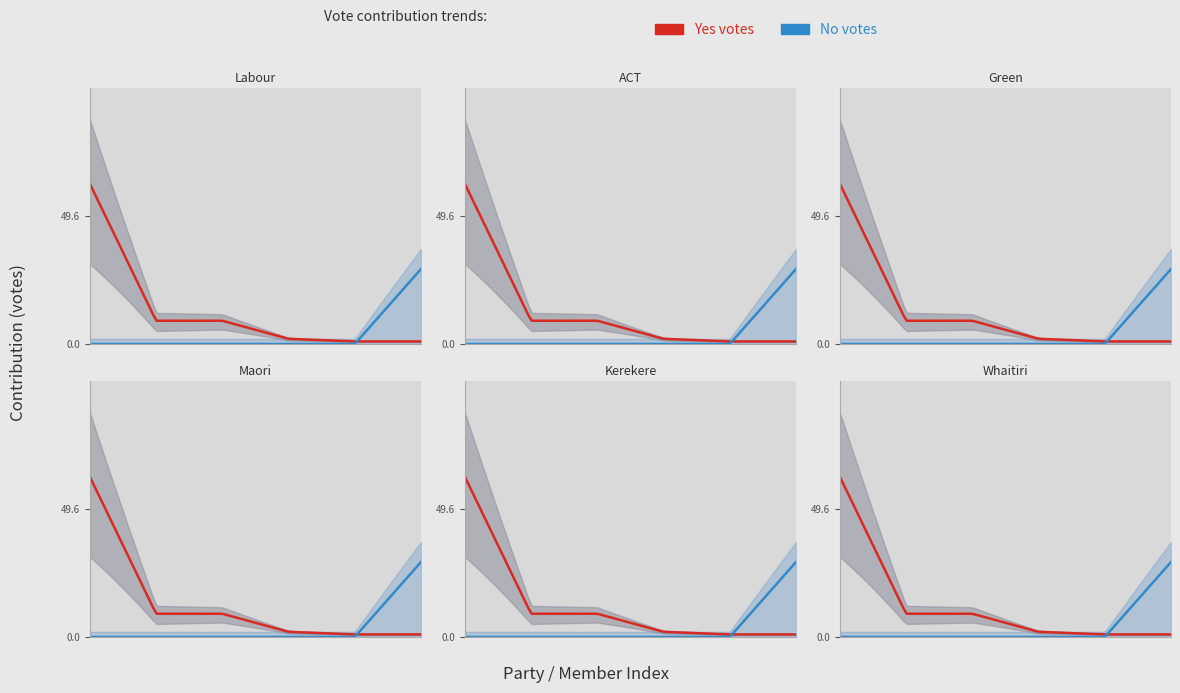

What is the label of the 1st point from the right?

Whaitiri